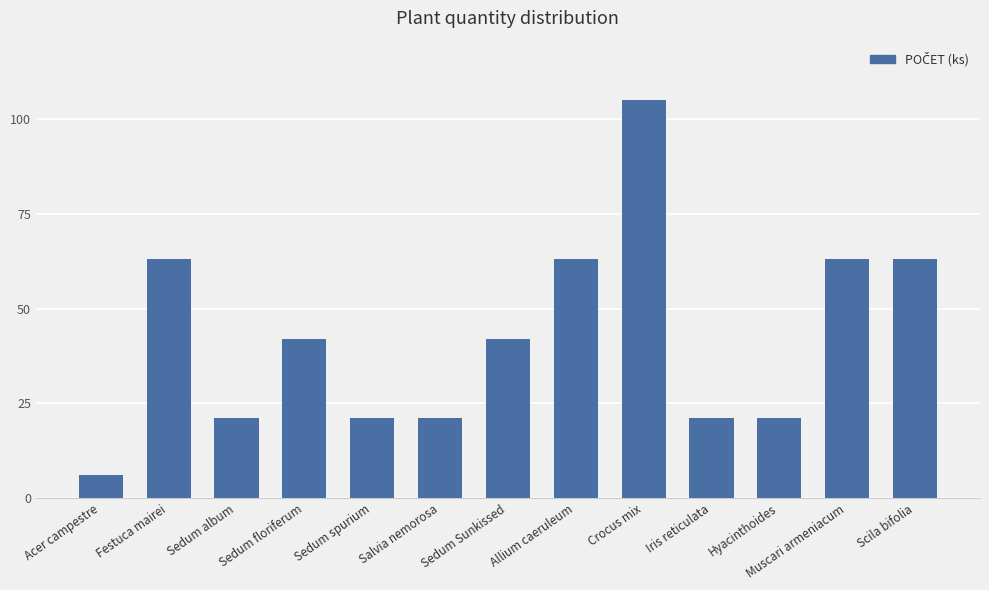

True or false: the data shows 20 at Allium caeruleum.

False